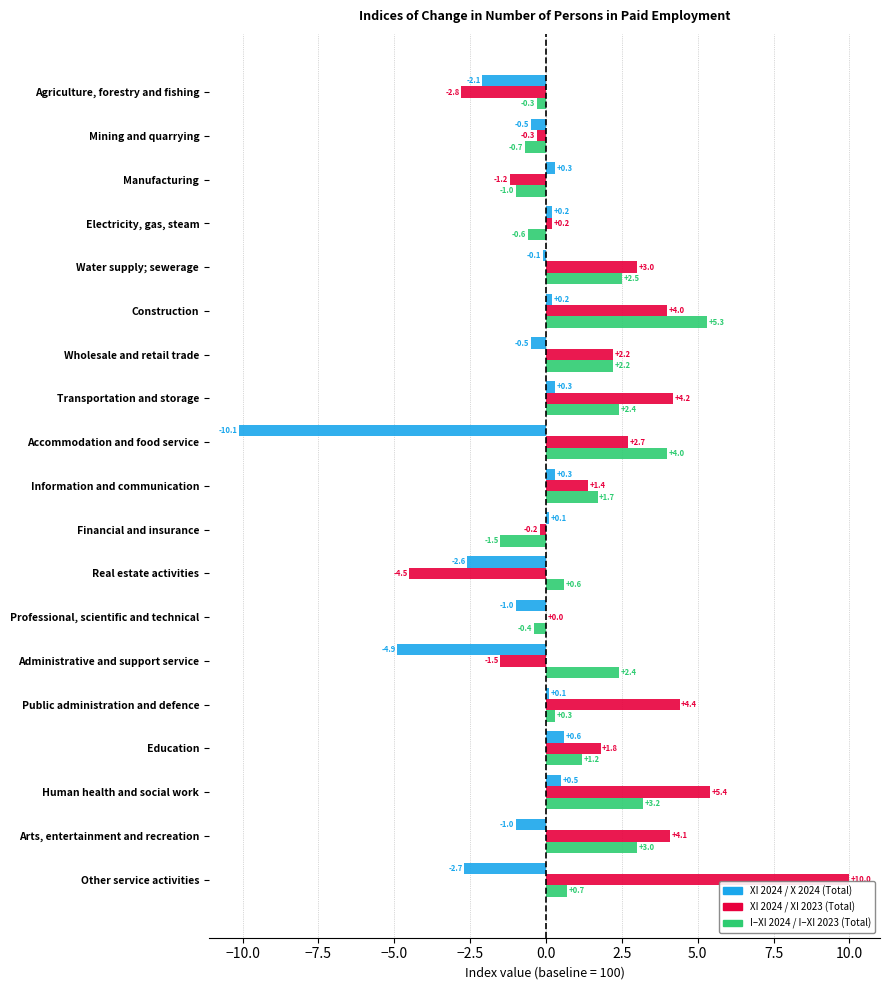

What is the total value across all series at Financial and insurance?

-1.6